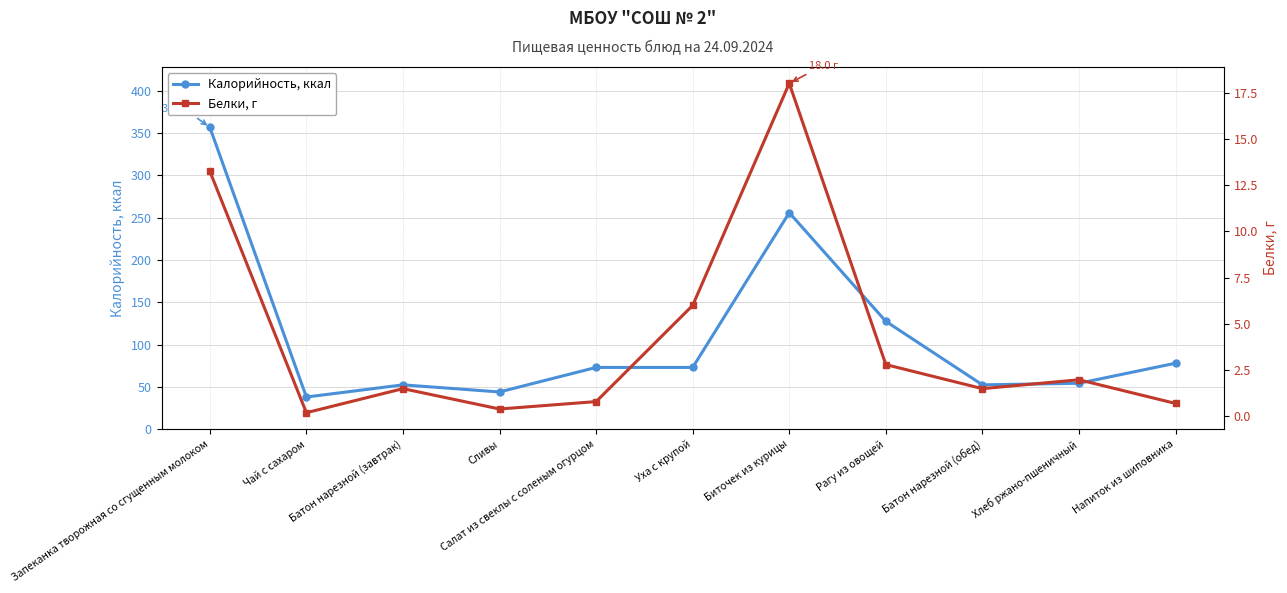

Which series has the largest range (max minus min)?

Калорийность, ккал